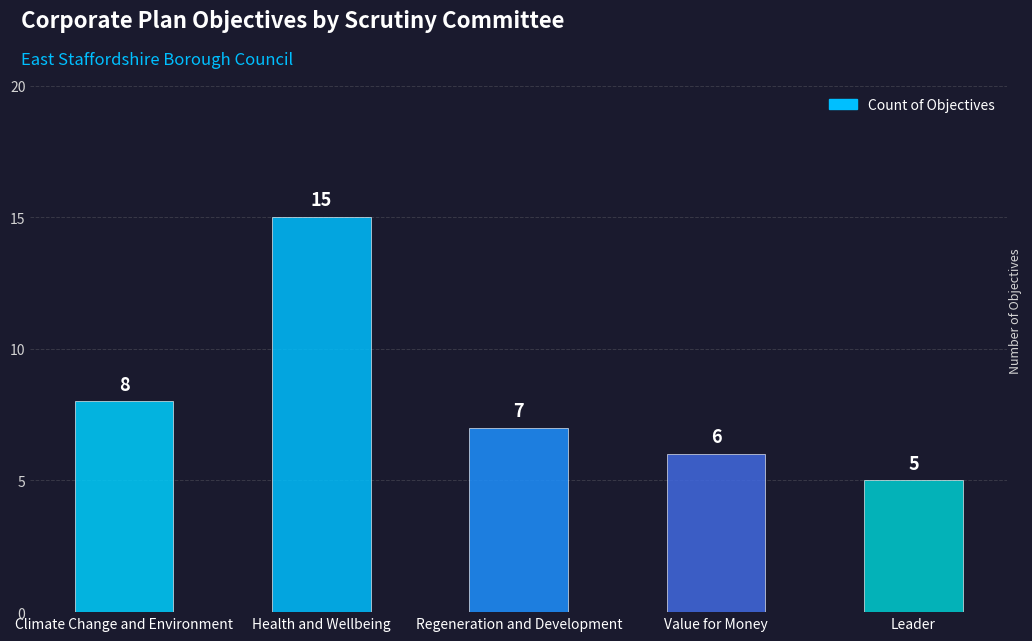

Where does the data first go above 7?

Climate Change and Environment